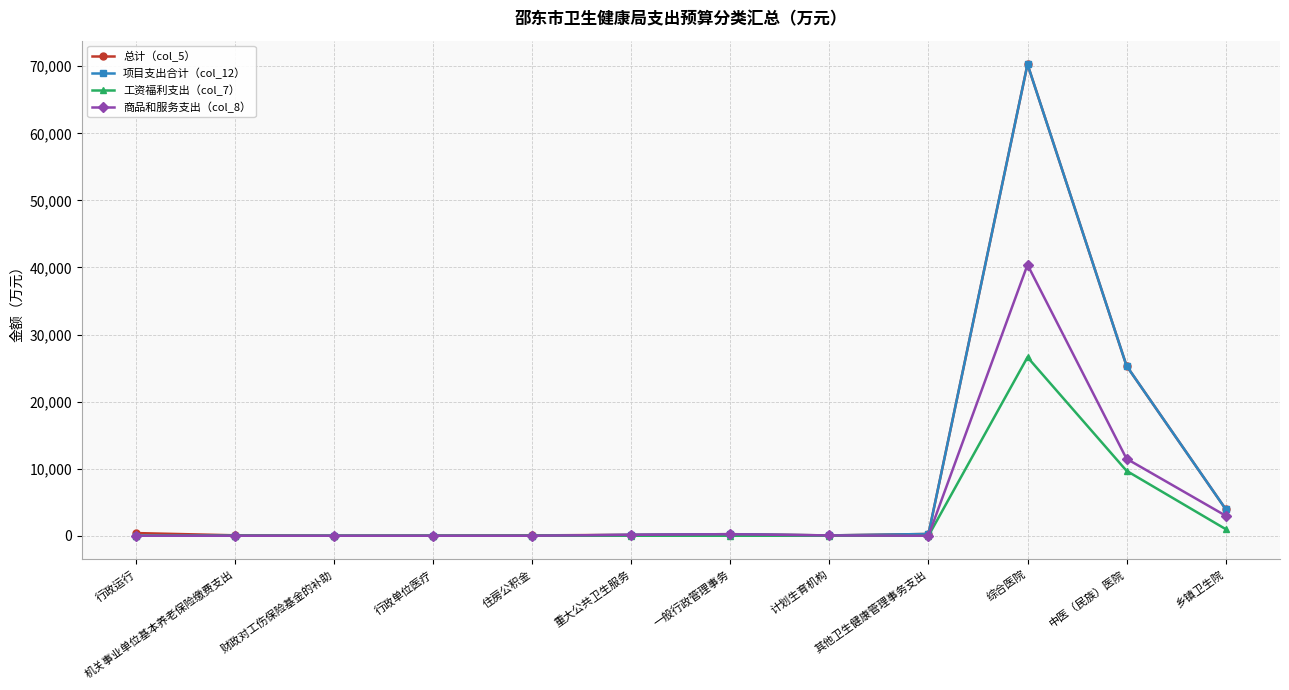

At which category is the sum across all series the highest?

综合医院